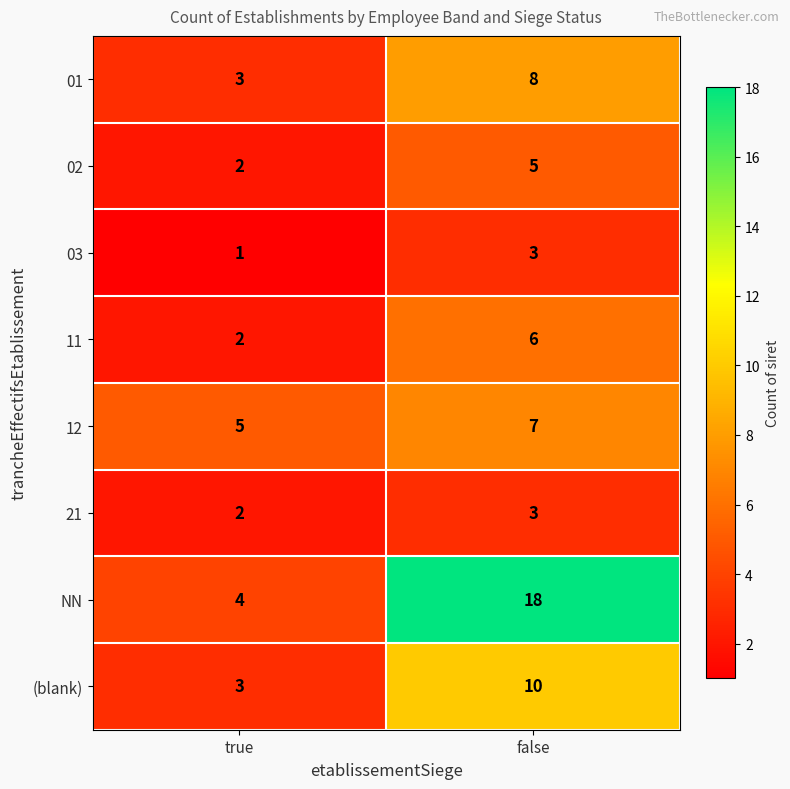

Reading left to right, extract all data points from this chart.

01: 3	8
02: 2	5
03: 1	3
11: 2	6
12: 5	7
21: 2	3
NN: 4	18
(blank): 3	10